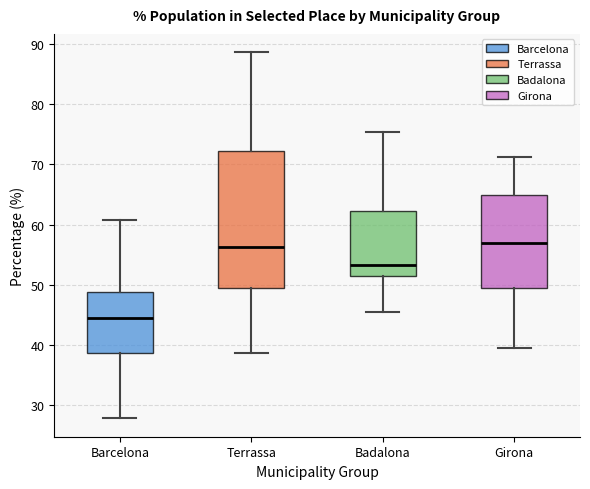

Where does the median line of the box for Girona sit on the y-axis? The values are not printed on the chart, so give them approximately, as read against the axis.

57